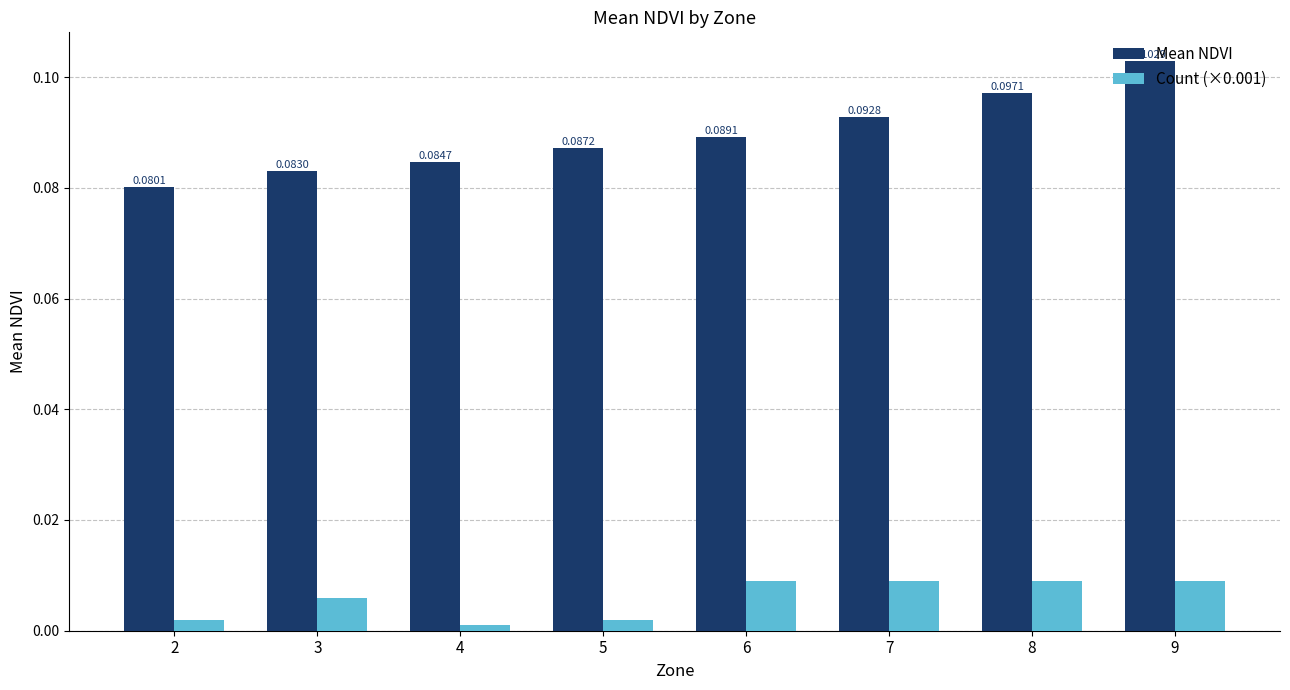

Is the value of Count (×0.001) at 8 greater than the value of Mean NDVI at 5?

No